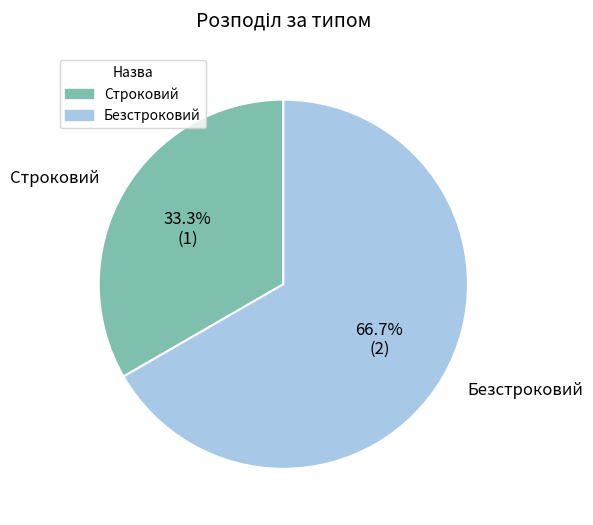

How many slices are in this pie chart?

2